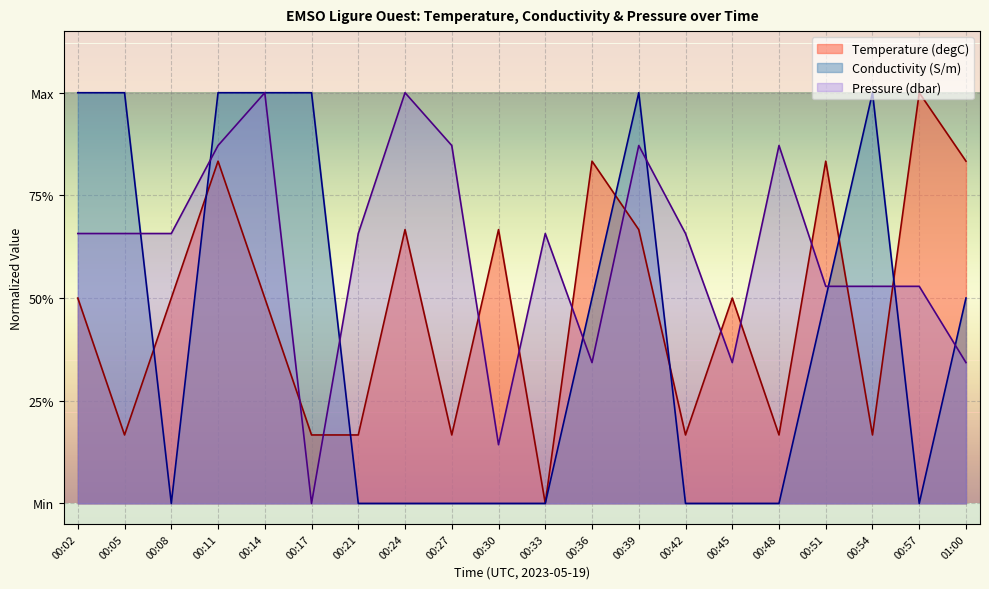

Is the value of Conductivity (S/m) at 00:24 greater than the value of Pressure (dbar) at 00:51?

No